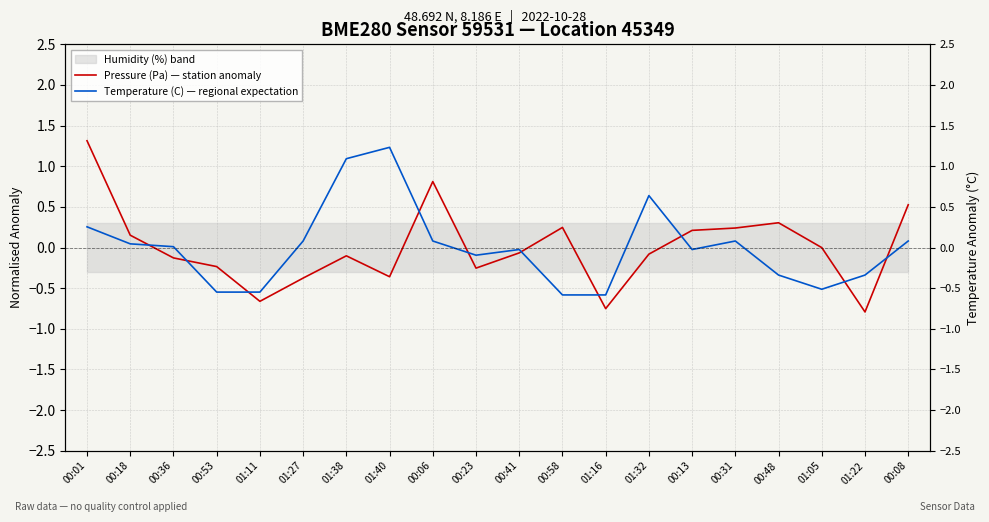

What position from the right is 00:53?

17